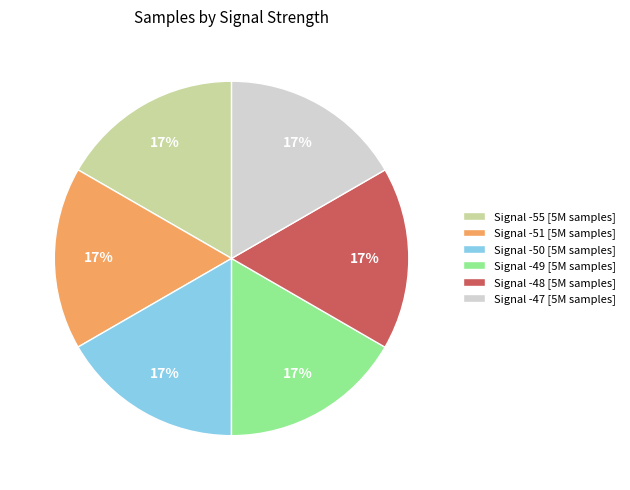

How many slices are in this pie chart?

6